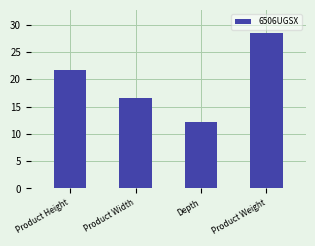

Which has a higher value, Depth or Product Height?

Product Height